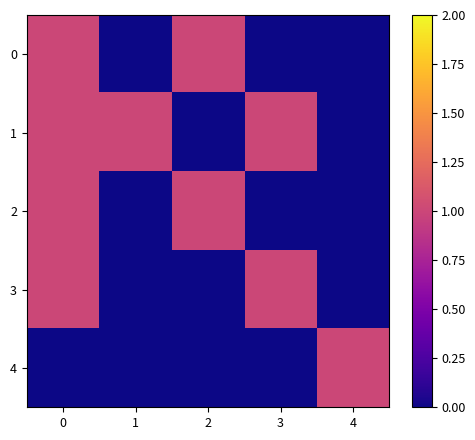

Reading left to right, what are all the values shown in this chart?

0: 0=1	1=0	2=1	3=0	4=0
1: 0=1	1=1	2=0	3=1	4=0
2: 0=1	1=0	2=1	3=0	4=0
3: 0=1	1=0	2=0	3=1	4=0
4: 0=0	1=0	2=0	3=0	4=1